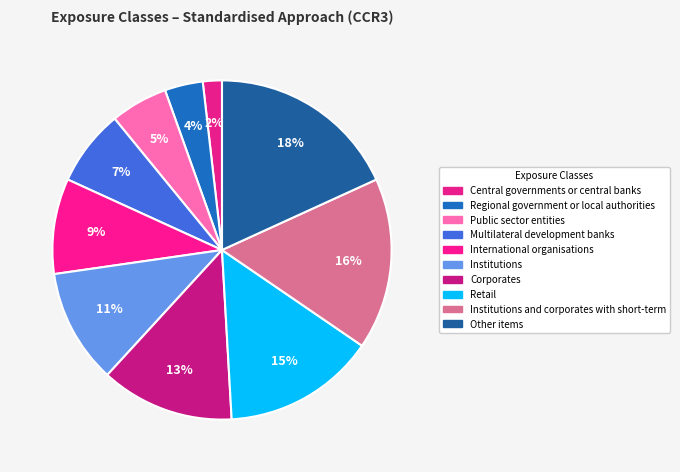

Is it true that Retail is 24% of the pie?

False